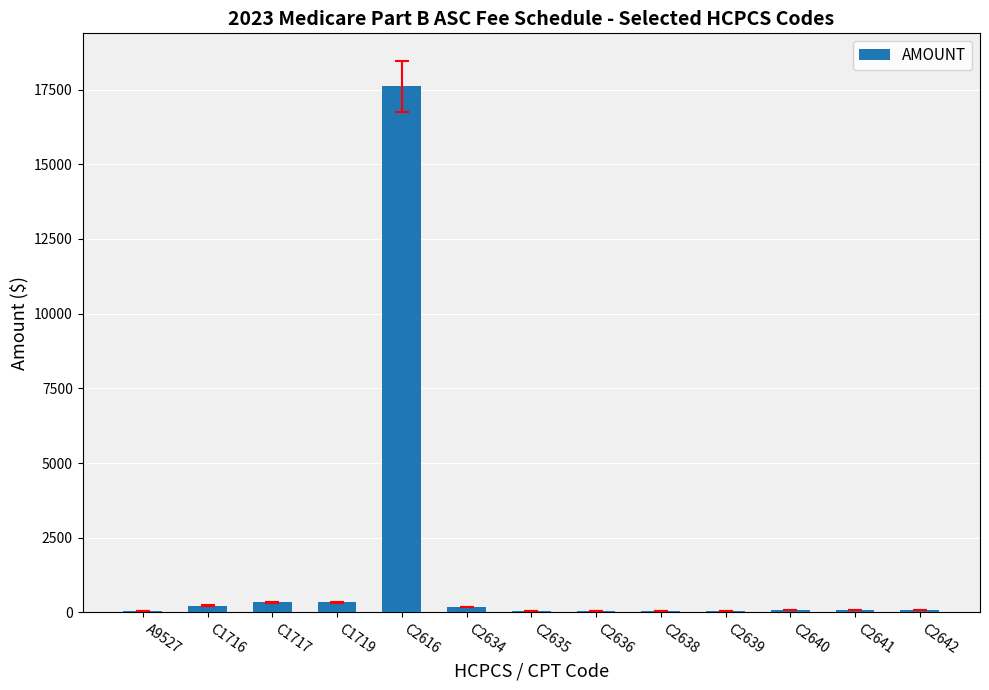

What is the sum of all values?

19183.6